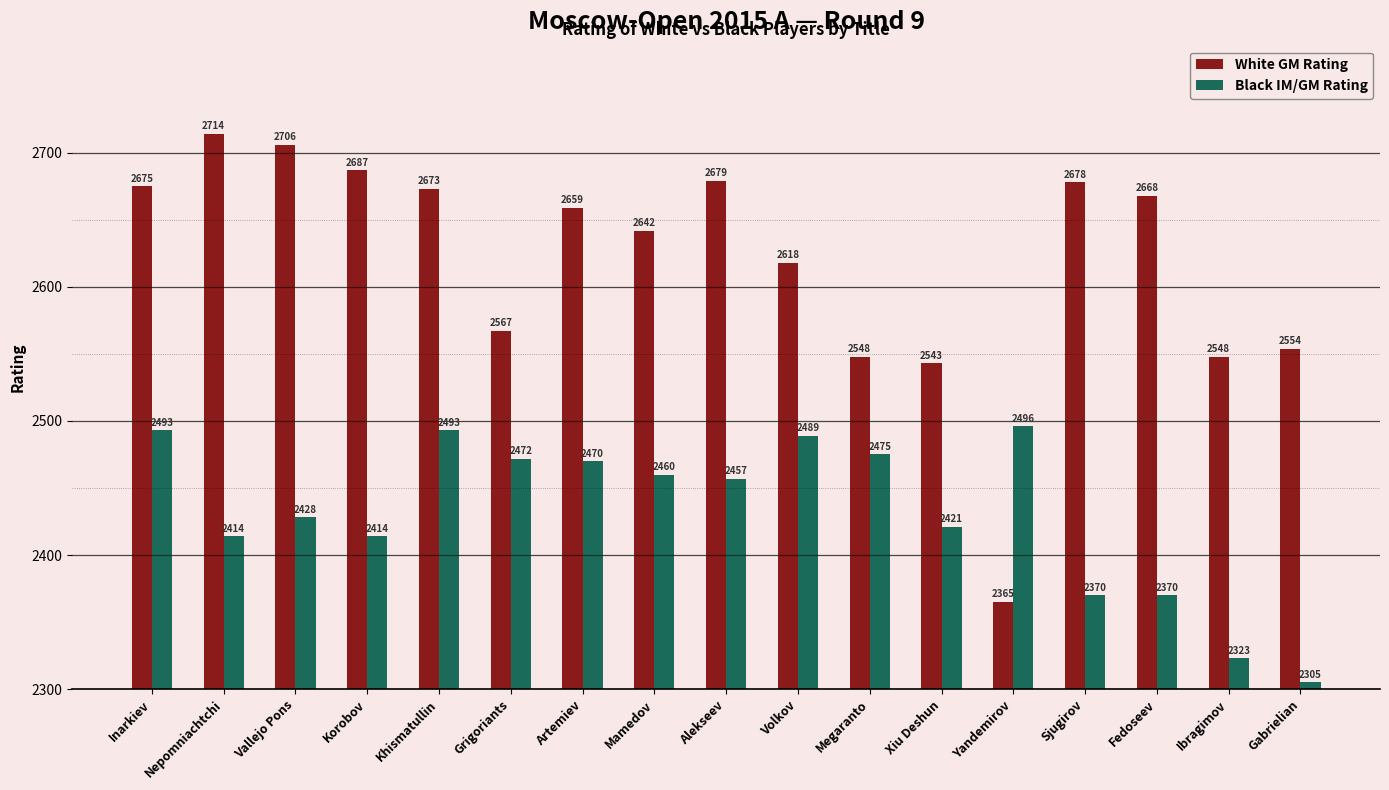

How many series are shown in this chart?

2